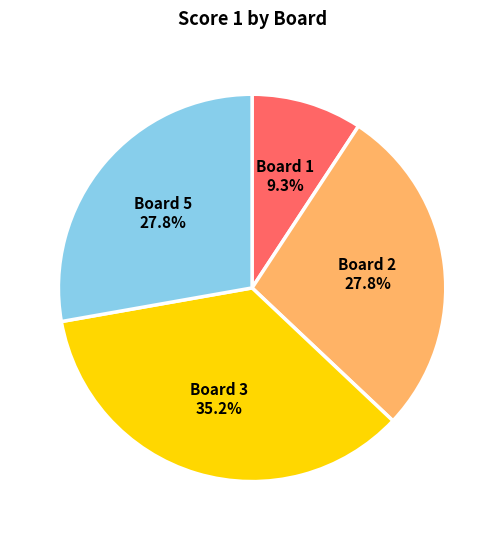

Is there any slice that represents more than half of the pie?

No